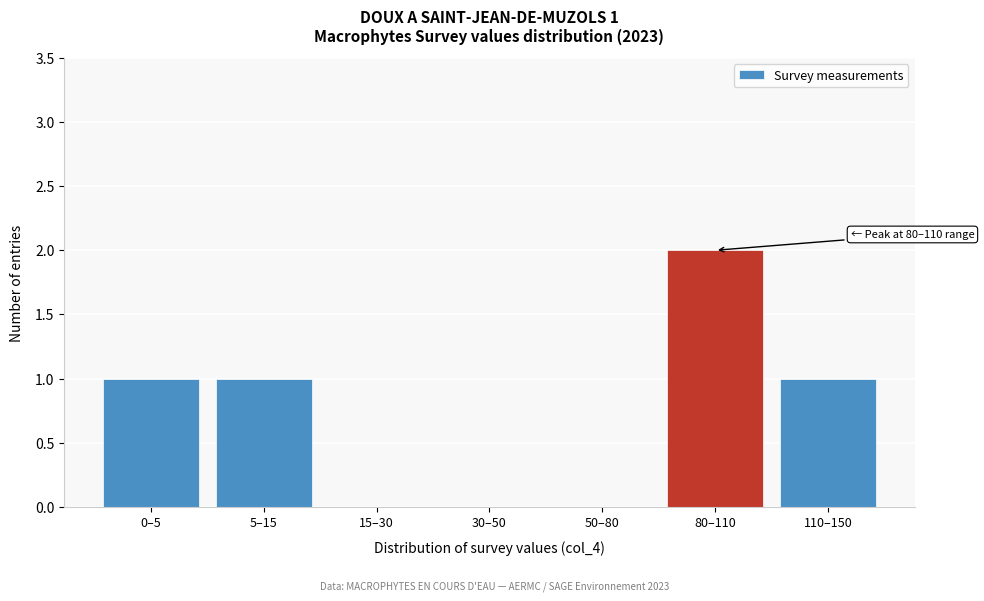

Reading left to right, list all the values displayed in this chart.

0–5=1	5–15=1	15–30=0	30–50=0	50–80=0	80–110=2	110–150=1